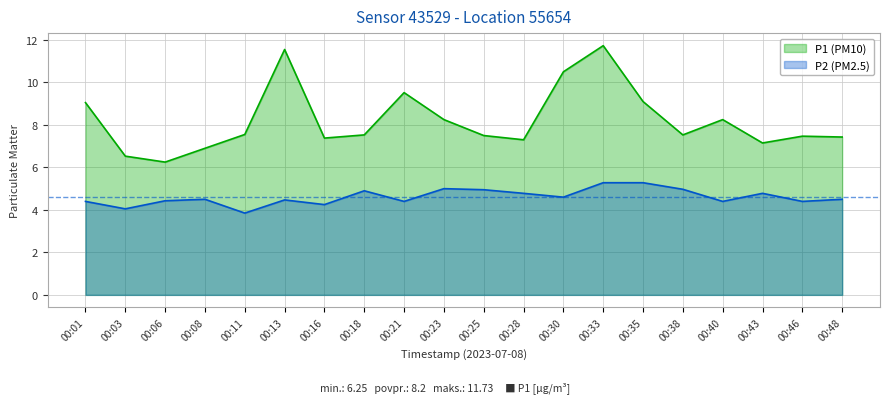

How many interior local peaks does the P2 series have?

5